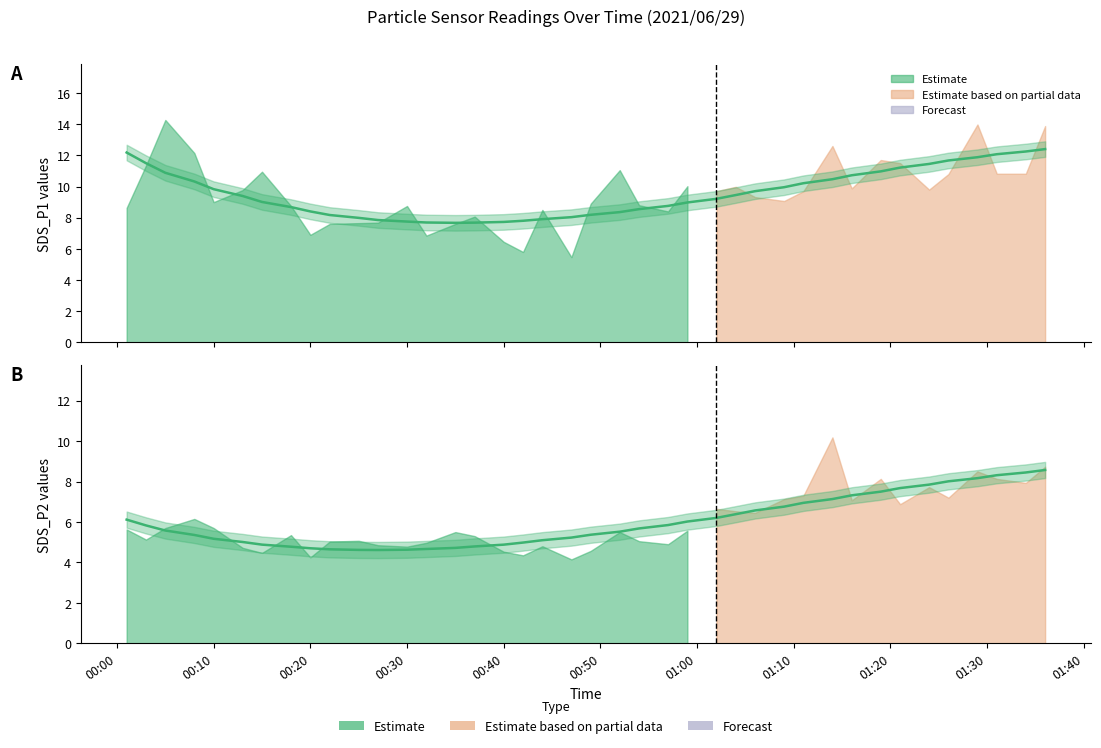

Is the value of SDS_P1 at 2021/06/29 01:31 greater than the value of SDS_P2 at 2021/06/29 00:25?

Yes